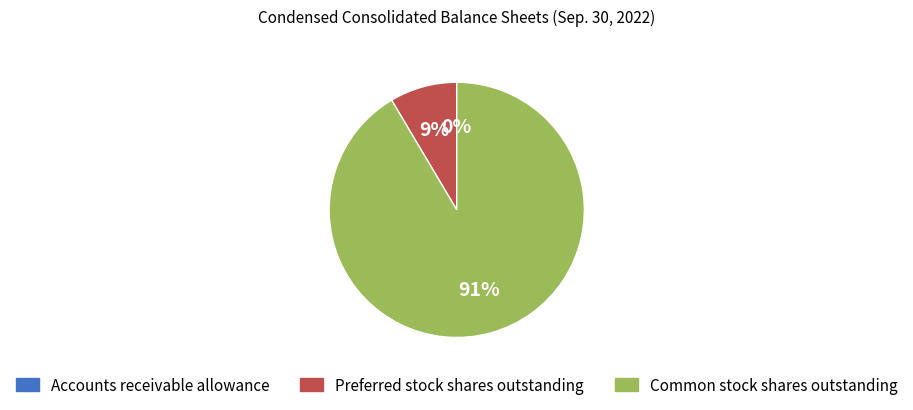

Is it true that Preferred stock shares outstanding is 3% of the pie?

False